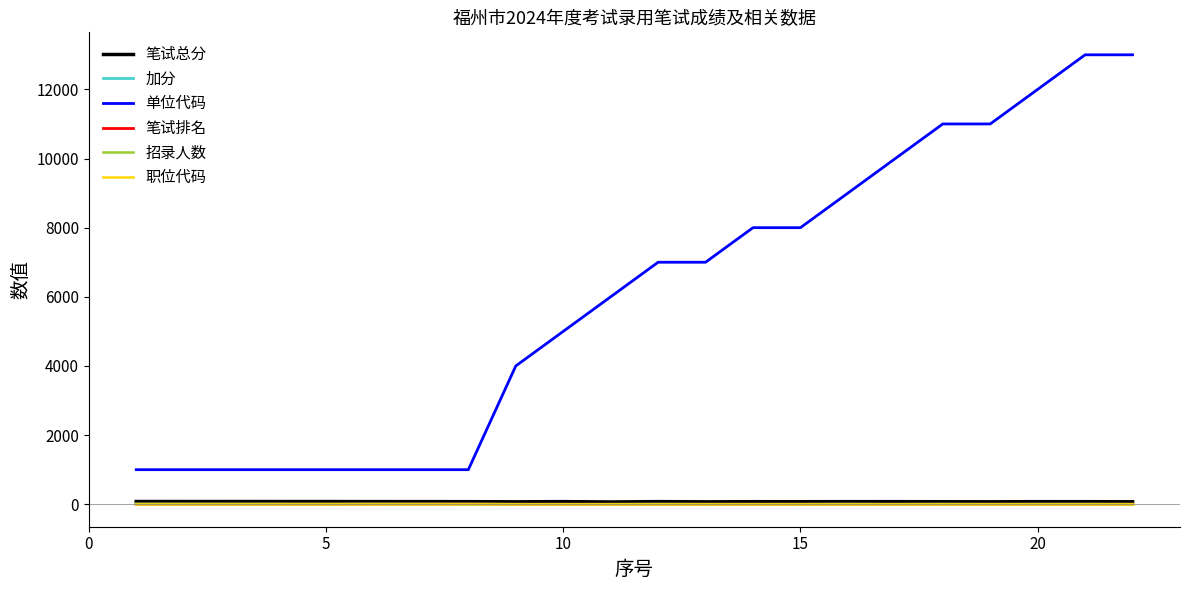

Does the chart have visible grid lines?

No